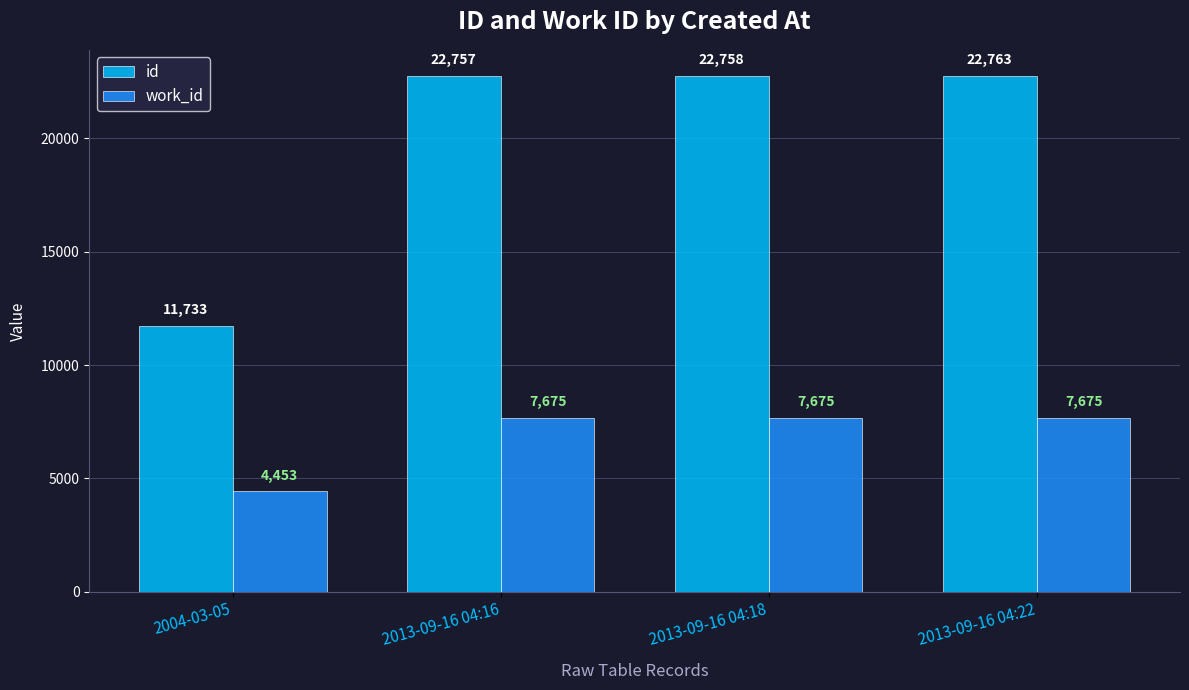

Rank the series by their maximum value, from lowest to highest.

work_id, id